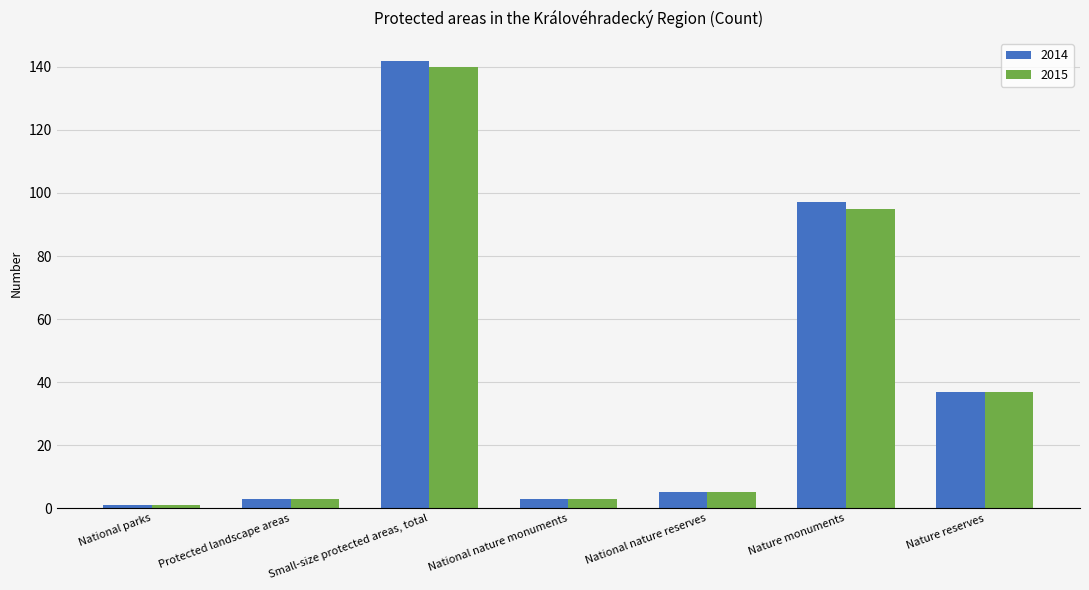

Reading left to right, extract all data points from this chart.

2014: 1	3	142	3	5	97	37
2015: 1	3	140	3	5	95	37